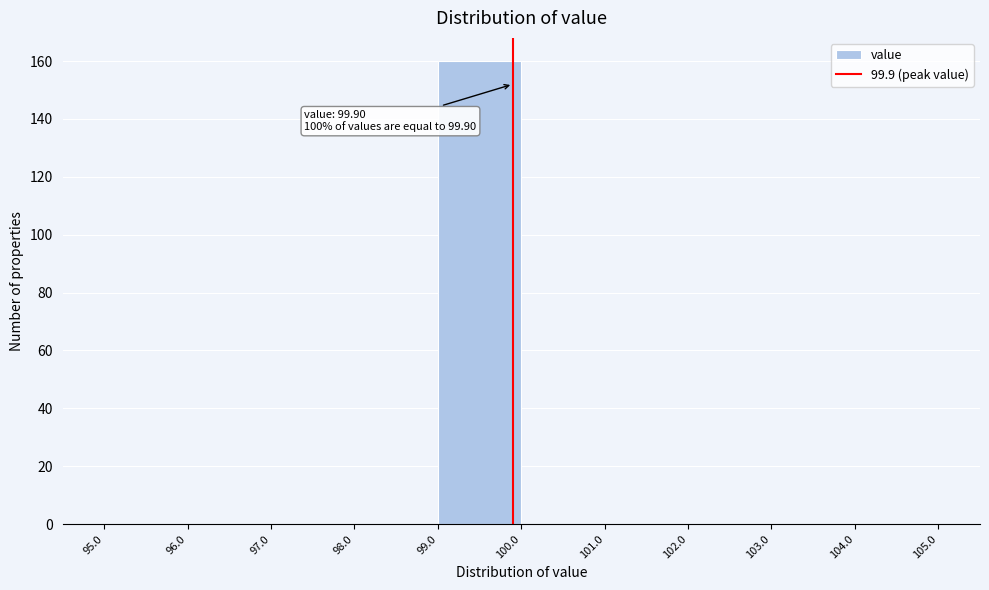

Over which range of the x-axis is the bar tallest?

99.0 to 100.0